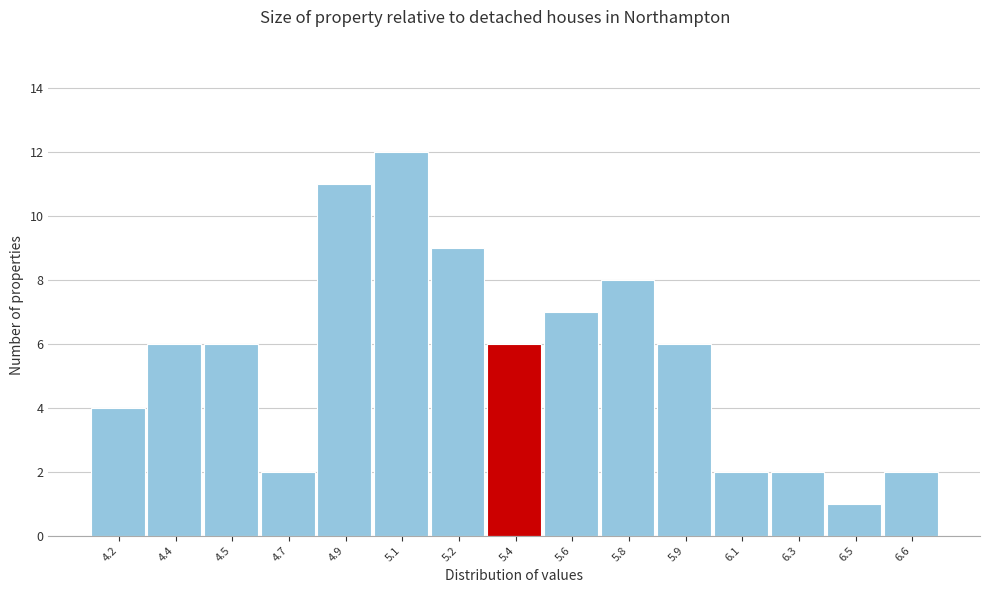

Reading left to right, transcribe all the data shown in this chart.

4	6	6	2	11	12	9	6	7	8	6	2	2	1	2